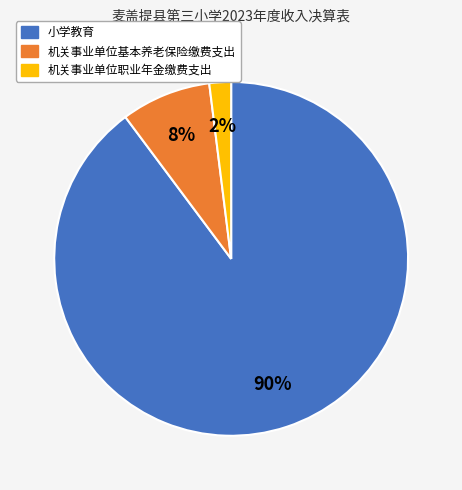

To the nearest percent, what percentage of the pie is 小学教育?

90%